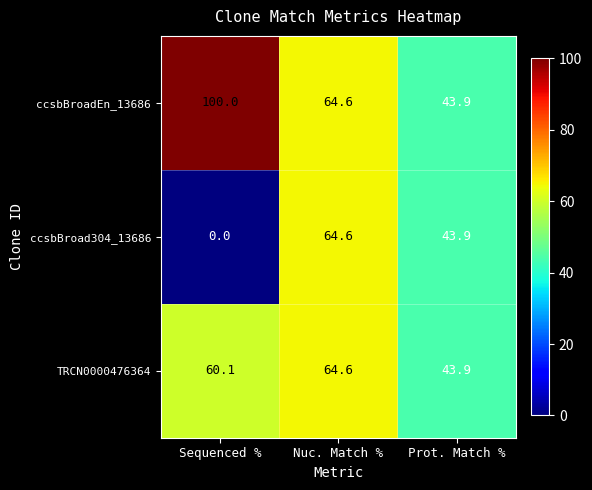

How many data points in TRCN0000476364 are less than 60?

1